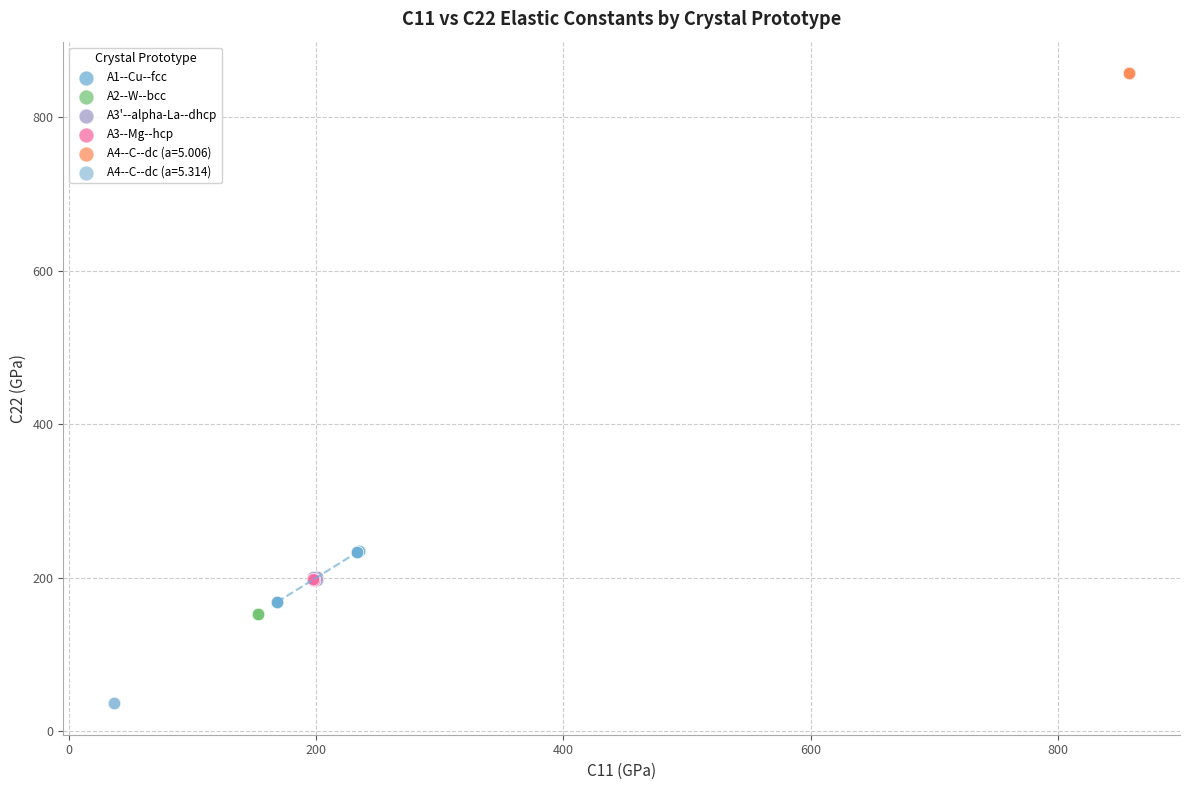

What are all the series names shown in the legend?

A1--Cu--fcc, A2--W--bcc, A3'--alpha-La--dhcp, A3--Mg--hcp, A4--C--dc (a=5.006), A4--C--dc (a=5.314)